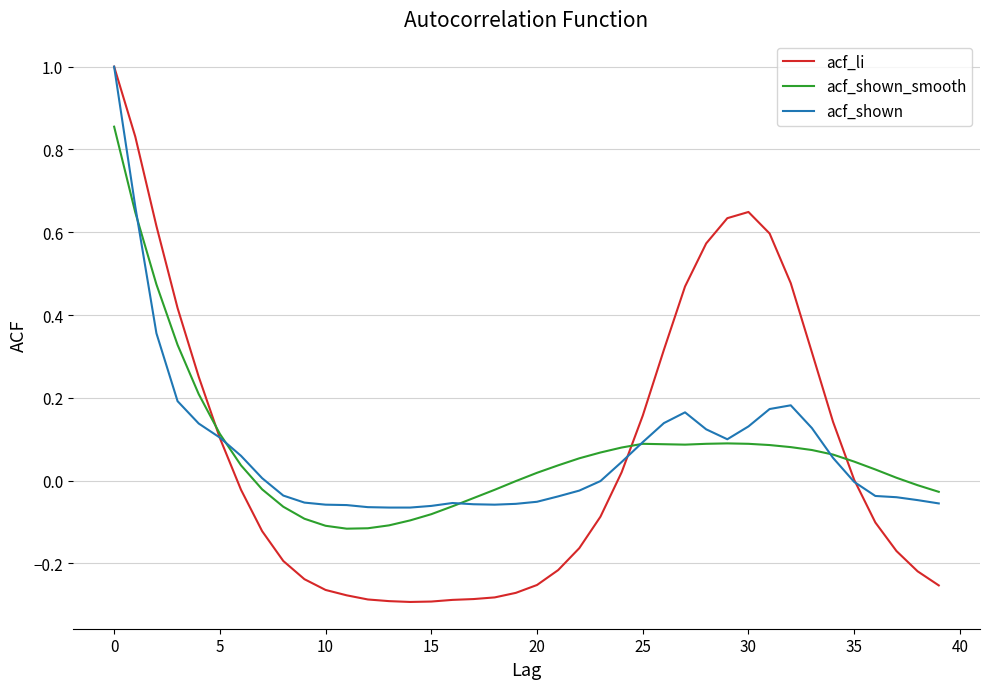

Which series has the largest range (max minus min)?

acf_li